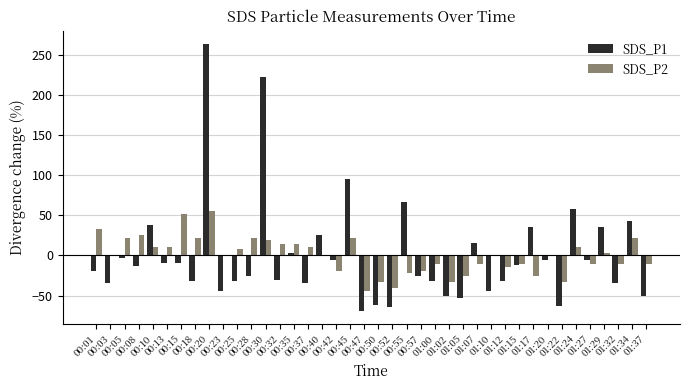

What value does the SDS_P2 series have at 01:00?

-11.2